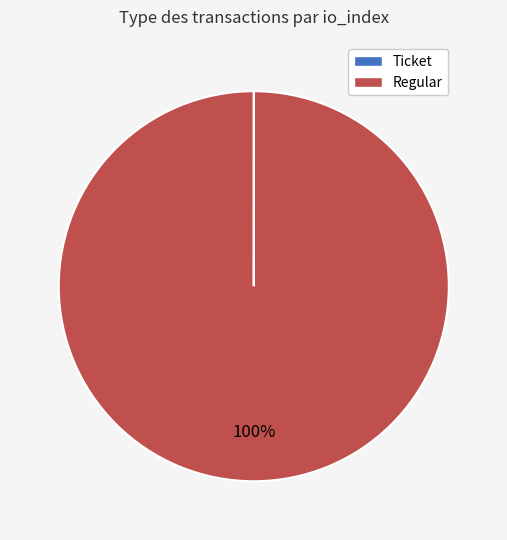

The Regular slice represents 100% of the pie. True or false?

True